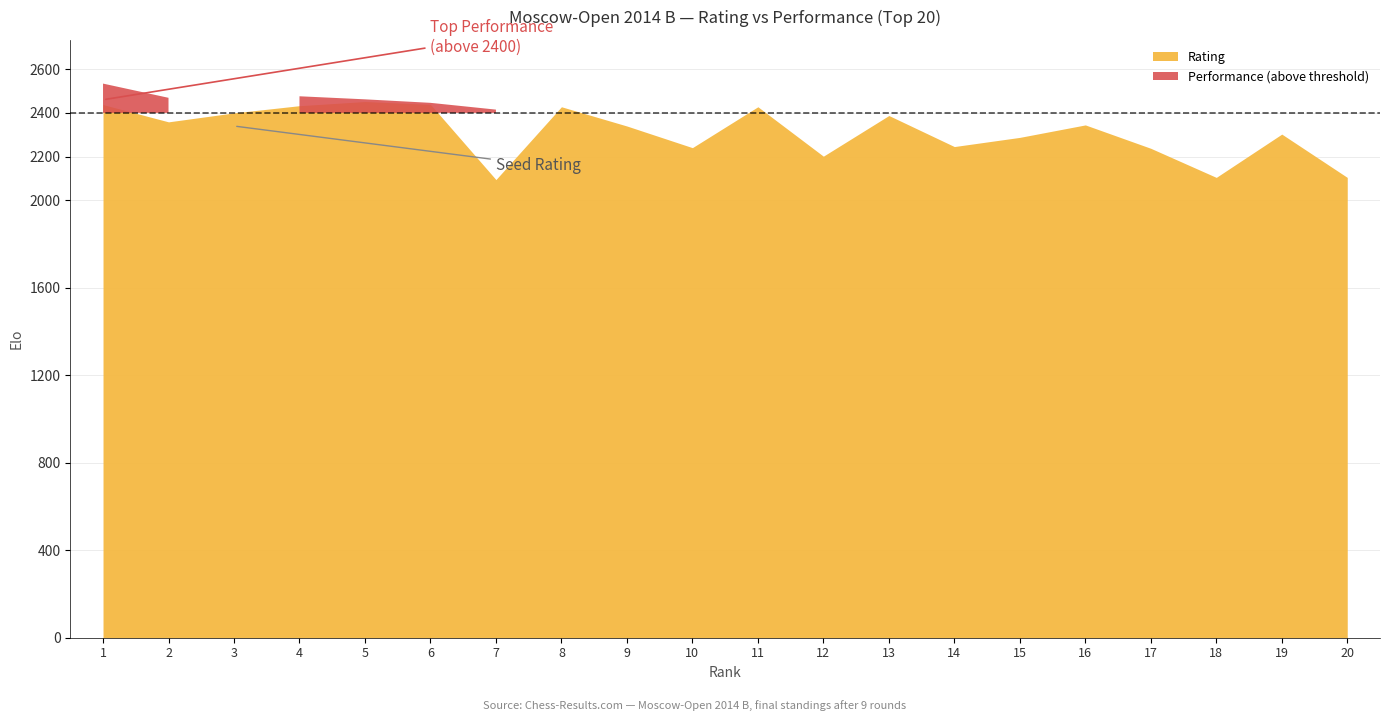

Which category has the lowest value in the Performance series?

16